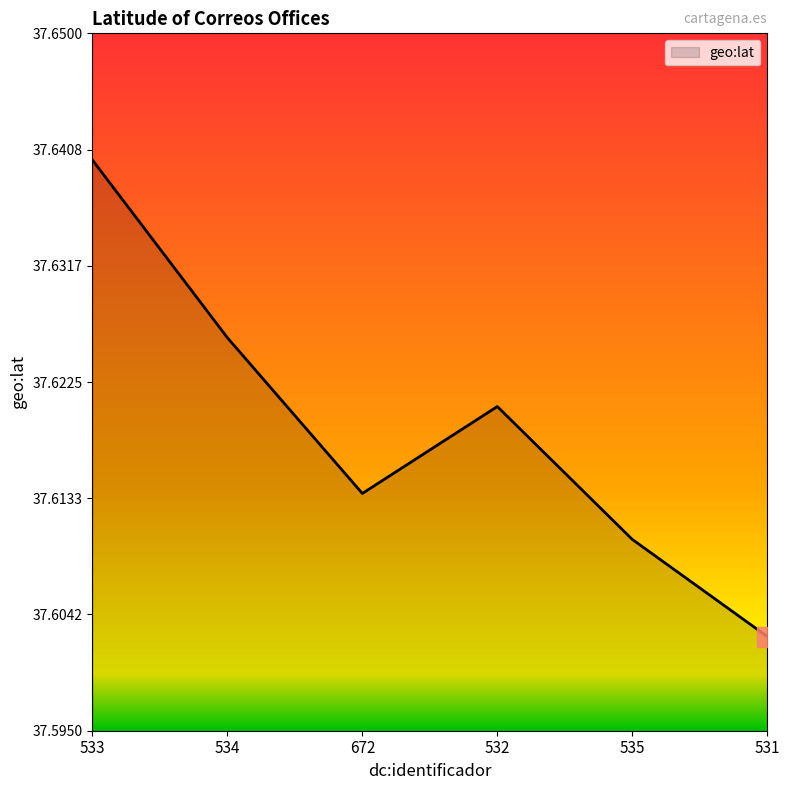

How many lines are shown in the chart?

1